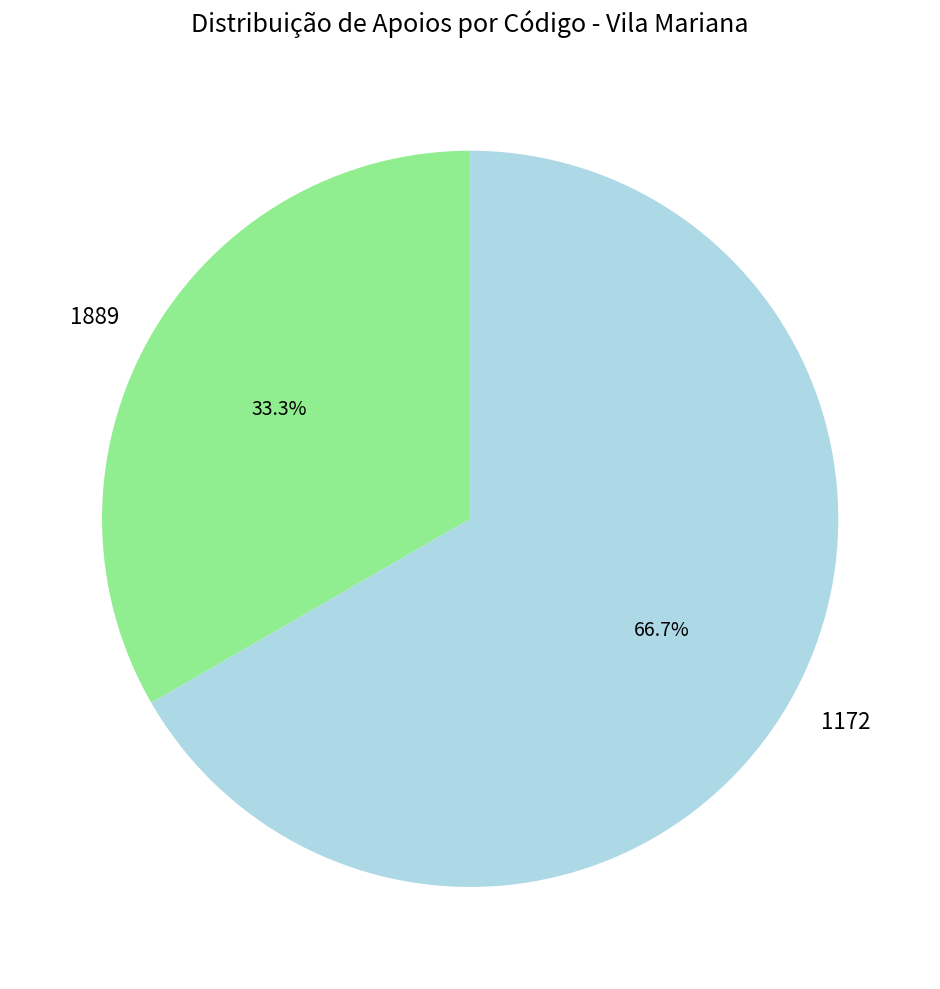

Rank the categories by value from lowest to highest.

1889, 1172